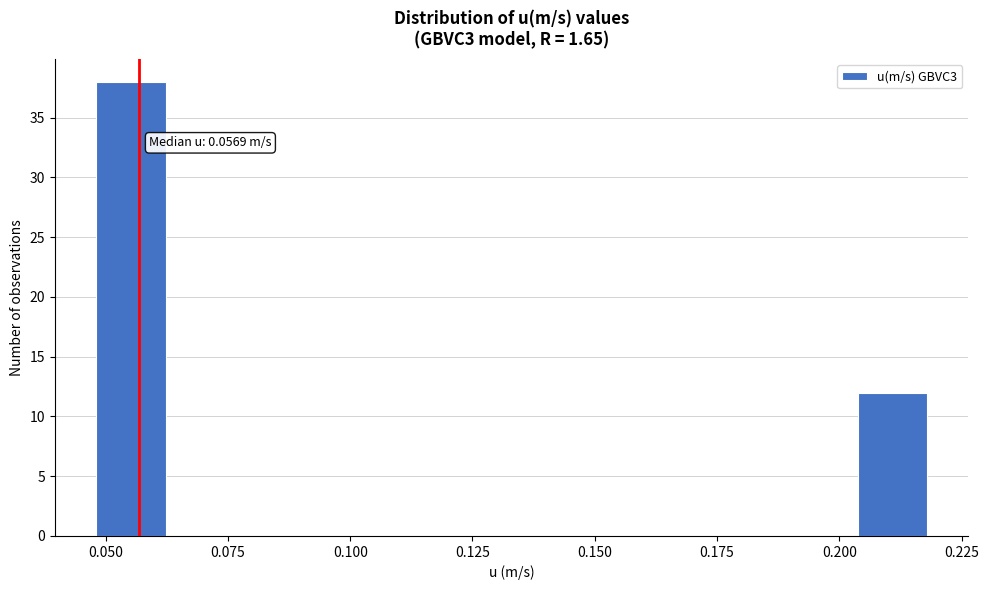

Read against the x-axis, roughly where is the centre of the tallest bar?

0.055